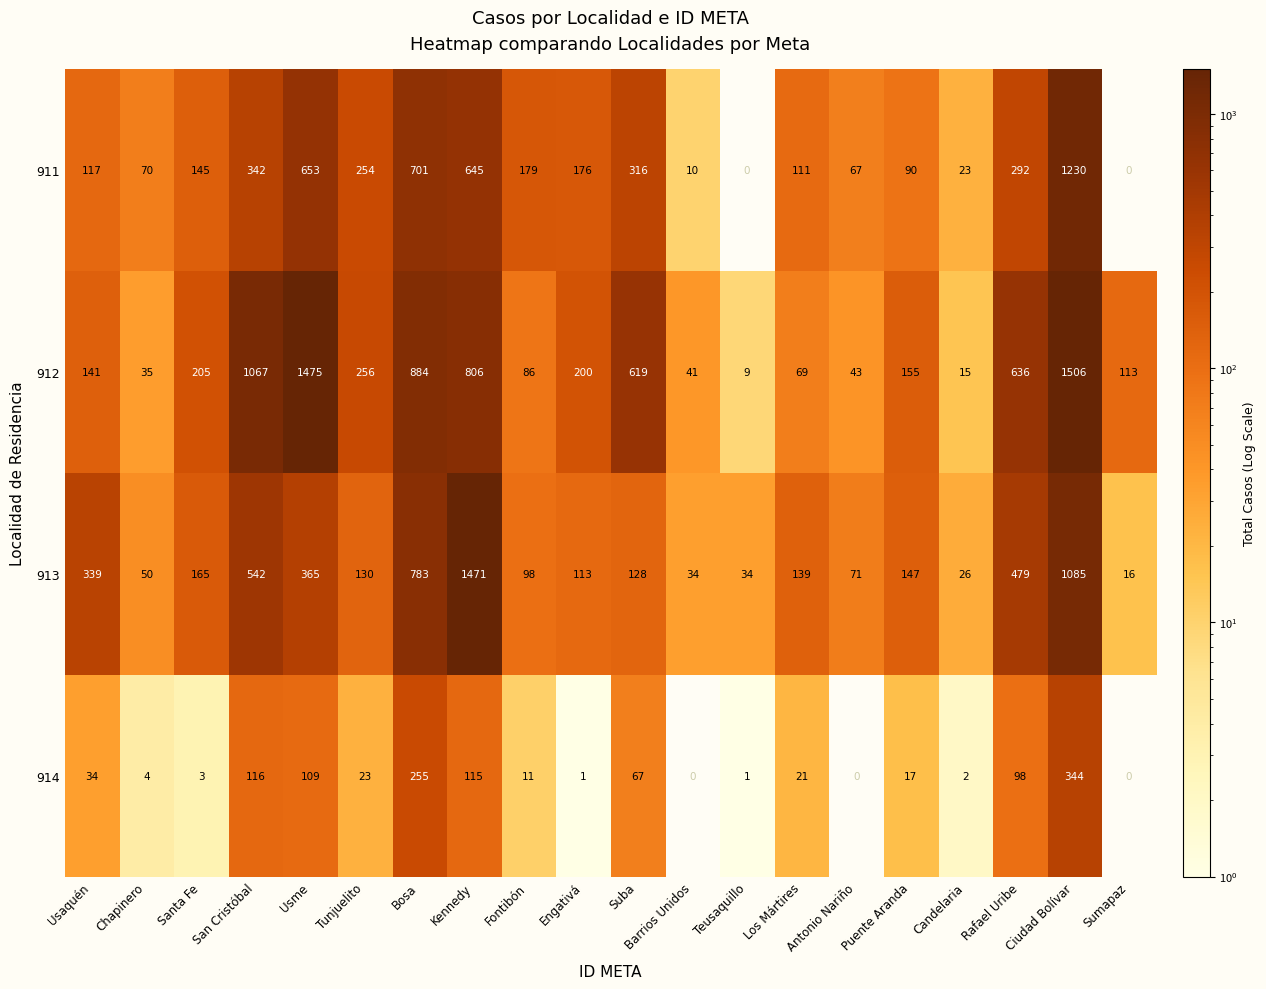

What is the approximate value of 911 at Rafael Uribe, to the nearest 100?

300